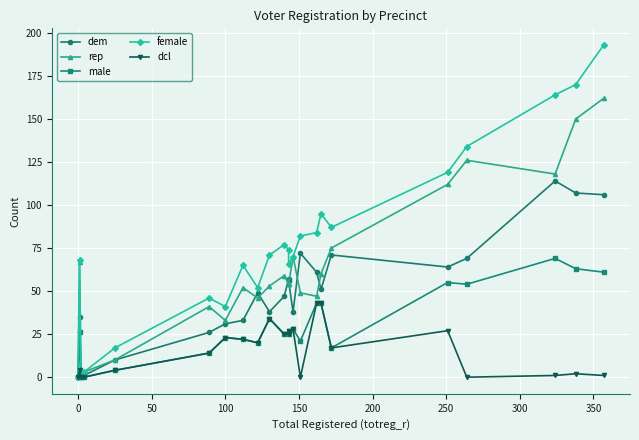

How many interior local peaks does the rep series have?

6